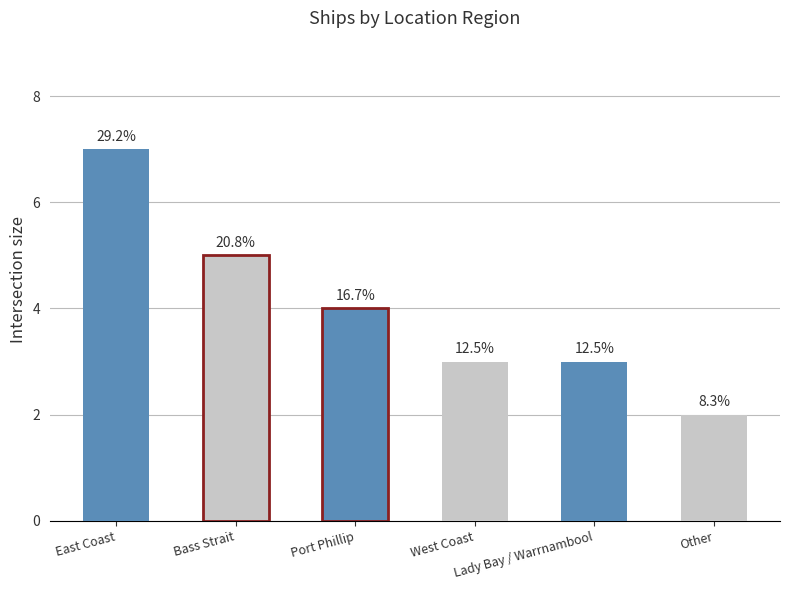

At which label is the value closest to 4?

Port Phillip